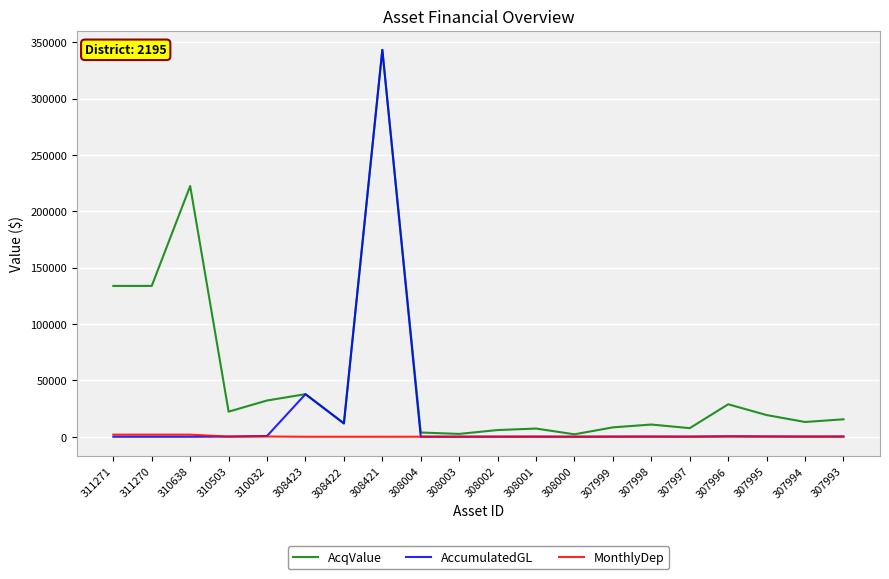

True or false: AcqValue has a value of 3739.3 at 308004.

True